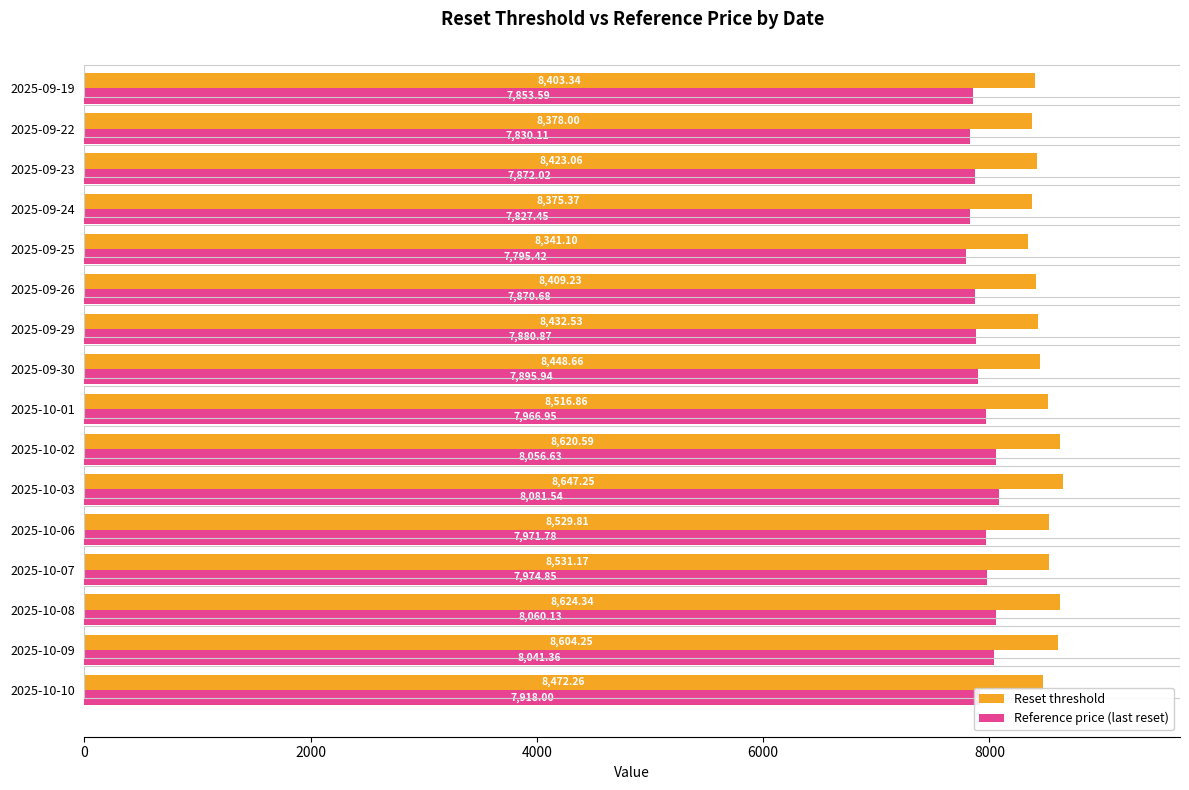

What is the minimum value shown in the chart?

7795.4